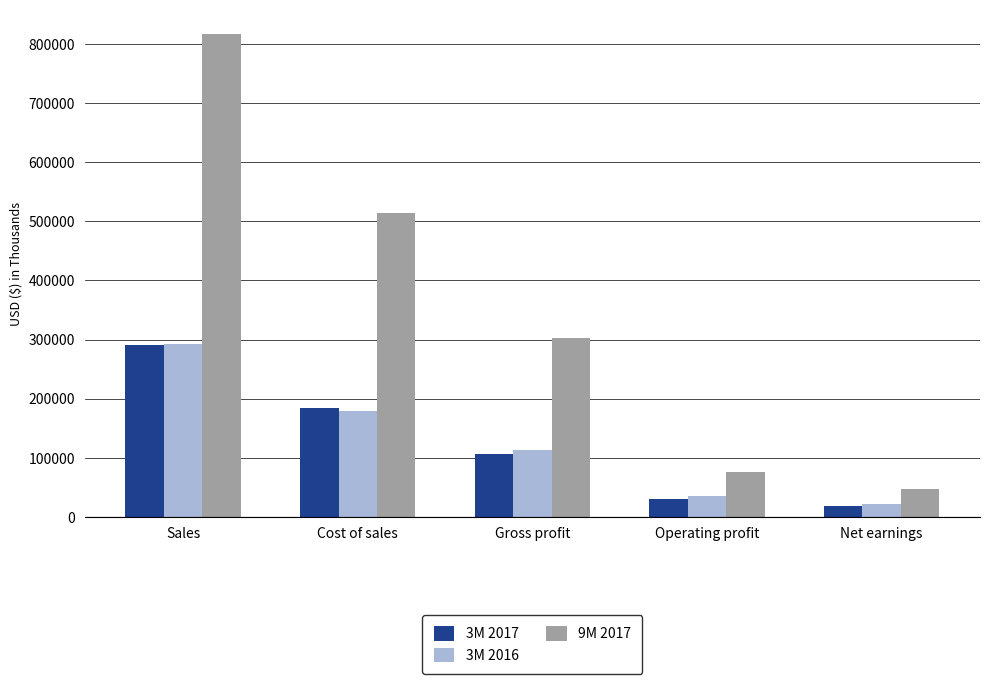

How many data points does each series have?

5